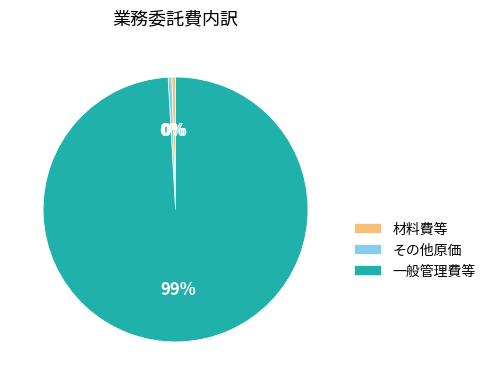

Is it true that その他原価 is 0% of the pie?

True